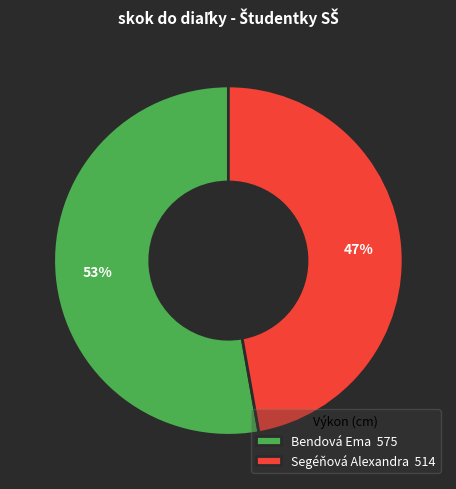

To the nearest percent, what percentage of the pie is Bendová Ema?

53%